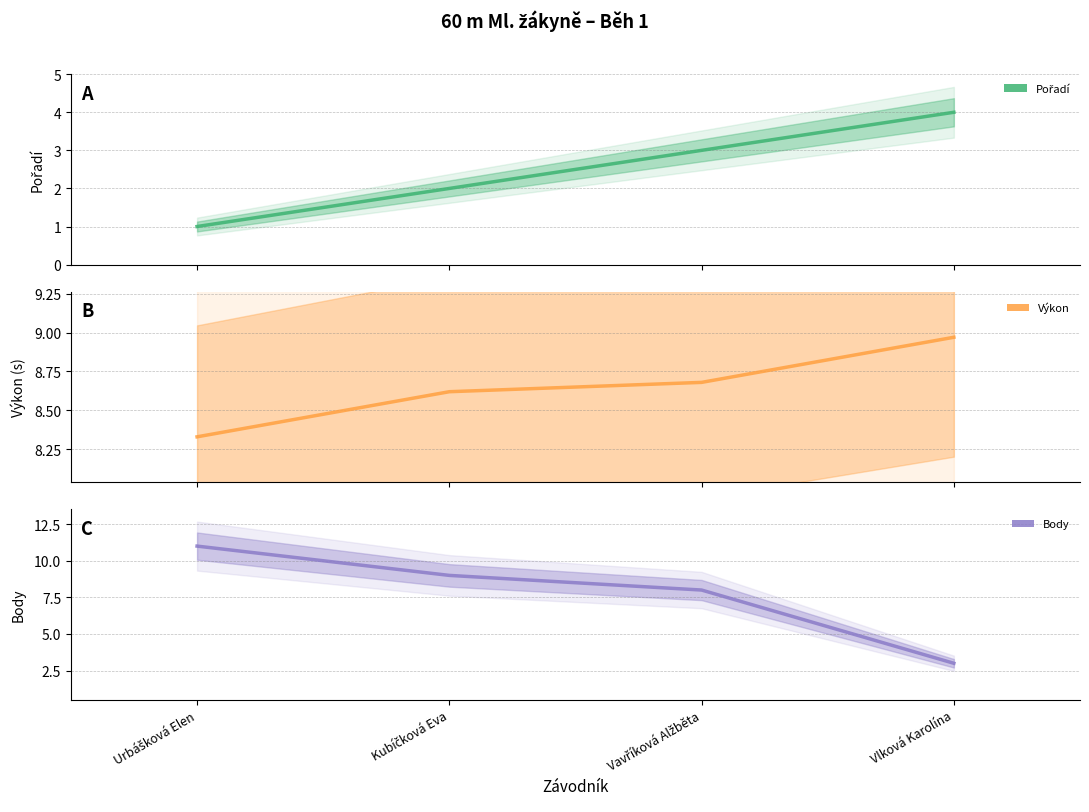

How many data points in Body are above 9?

1